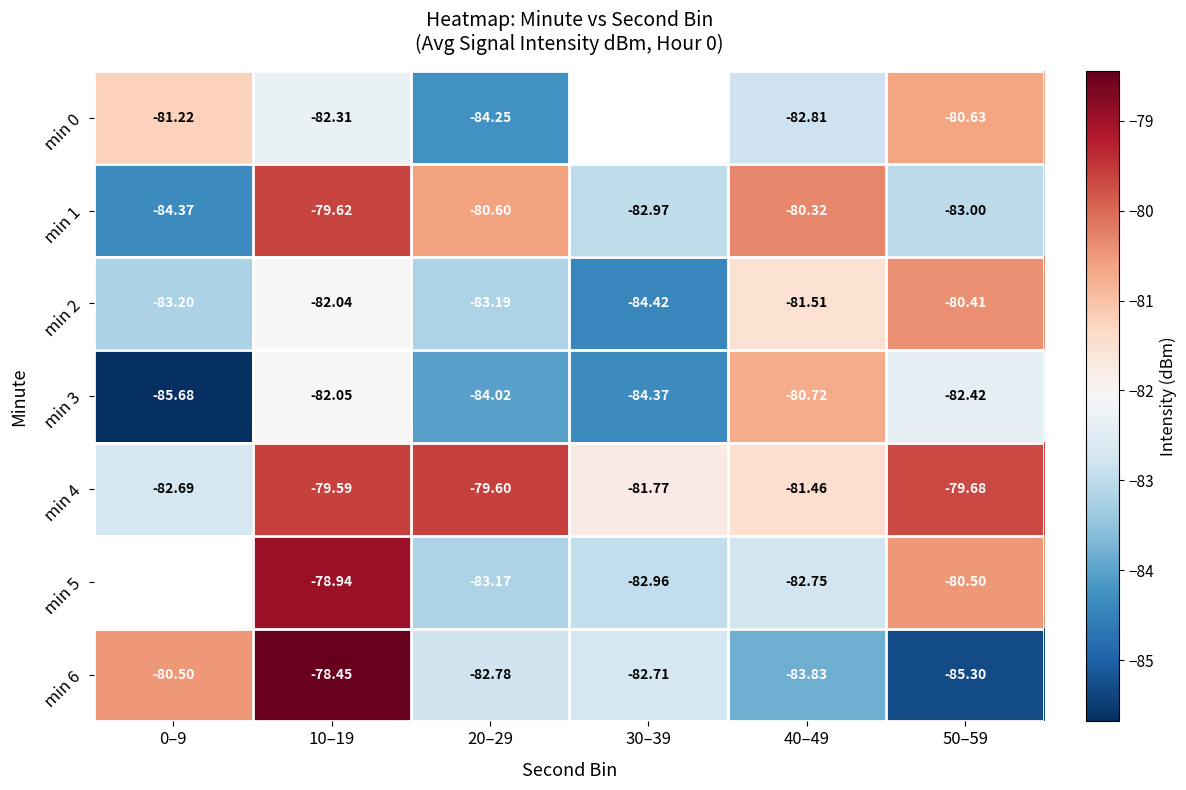

True or false: min 3 has a value of -22.4 at 10–19.

False